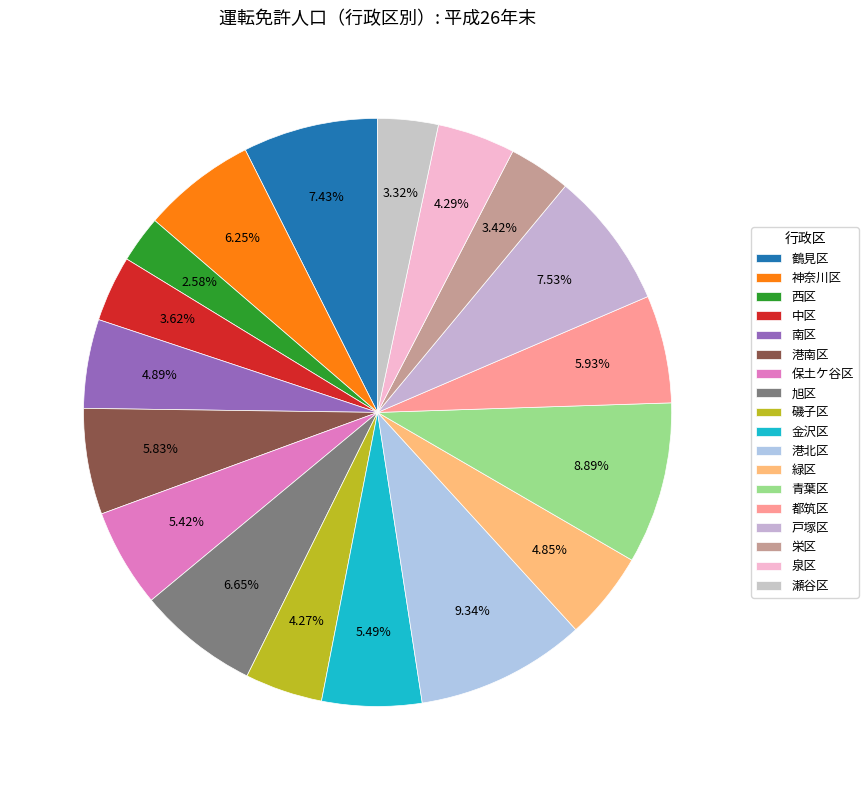

The 南区 slice represents 5% of the pie. True or false?

True